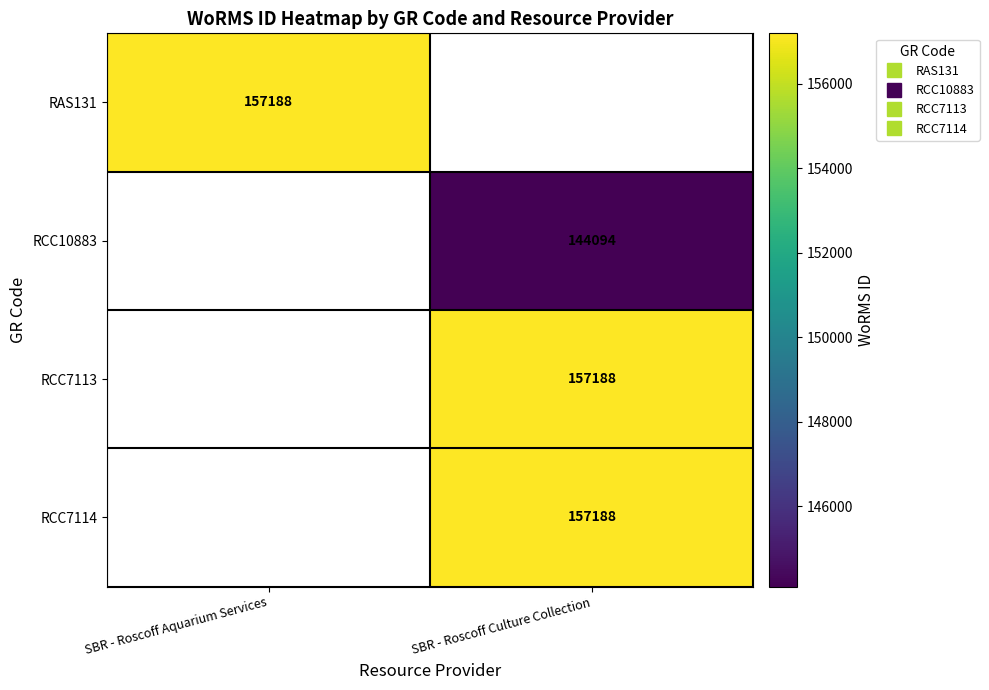

Is it true that RCC7113 equals 157188.0 at SBR - Roscoff Culture Collection?

True